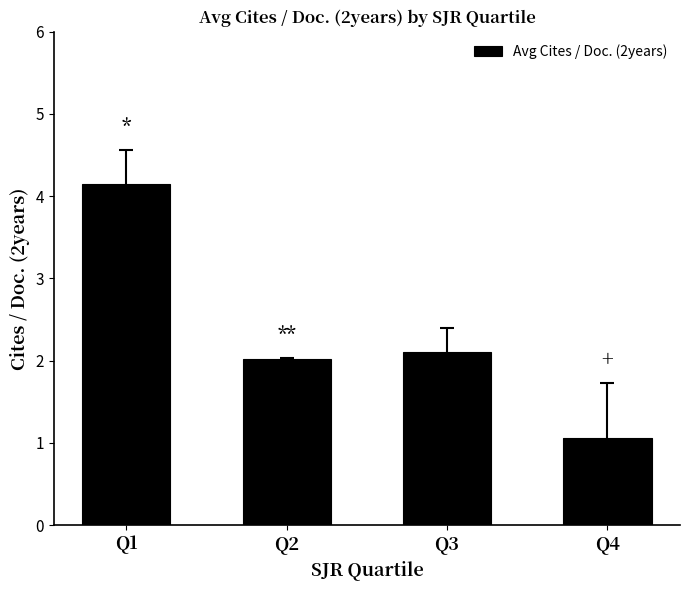

What is the value of the 3rd bar from the left?

2.1